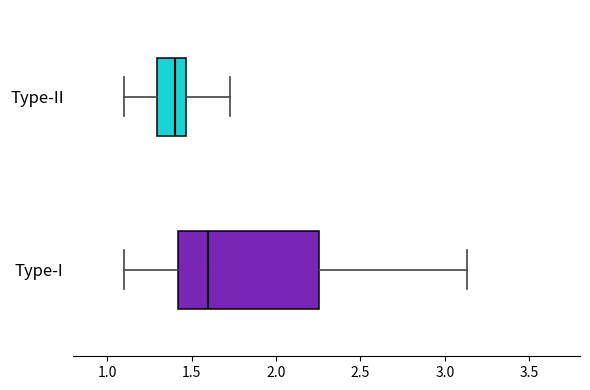

Reading bottom to top, transcribe this box plot: for each box, give where its median line is, the range the box spans, and where its two whiskers end, as read against the x-axis. The values are not printed on the chart, so give them approximately, as read against the axis.

Type-I: median 1.60, box 1.40 to 2.25, whiskers 1.10 to 3.15
Type-II: median 1.40, box 1.30 to 1.45, whiskers 1.10 to 1.75